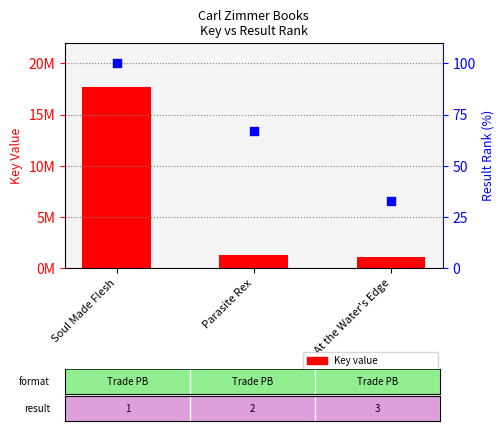

Is the value of Result rank % at At the Water's Edge greater than the value of Key (unique identifier) at Parasite Rex?

No